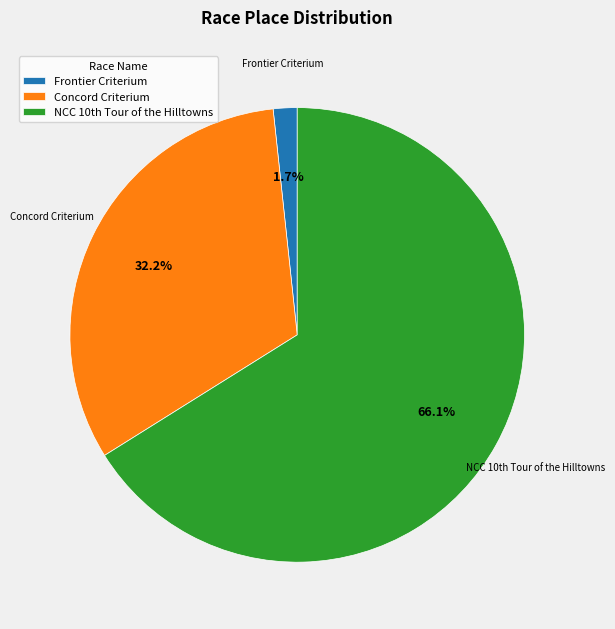

Which category accounts for the majority?

NCC 10th Tour of the Hilltowns